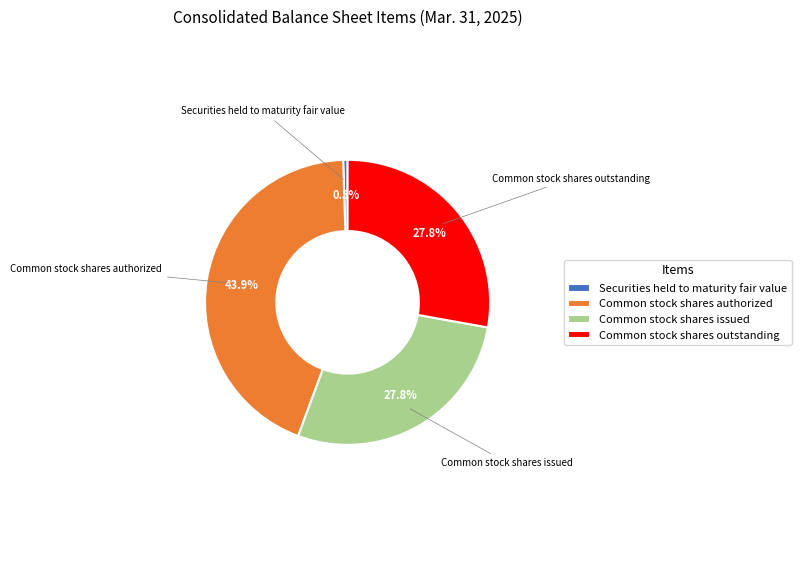

To the nearest percent, what is the difference between the Common stock shares issued and Securities held to maturity fair value slice percentages?

27%